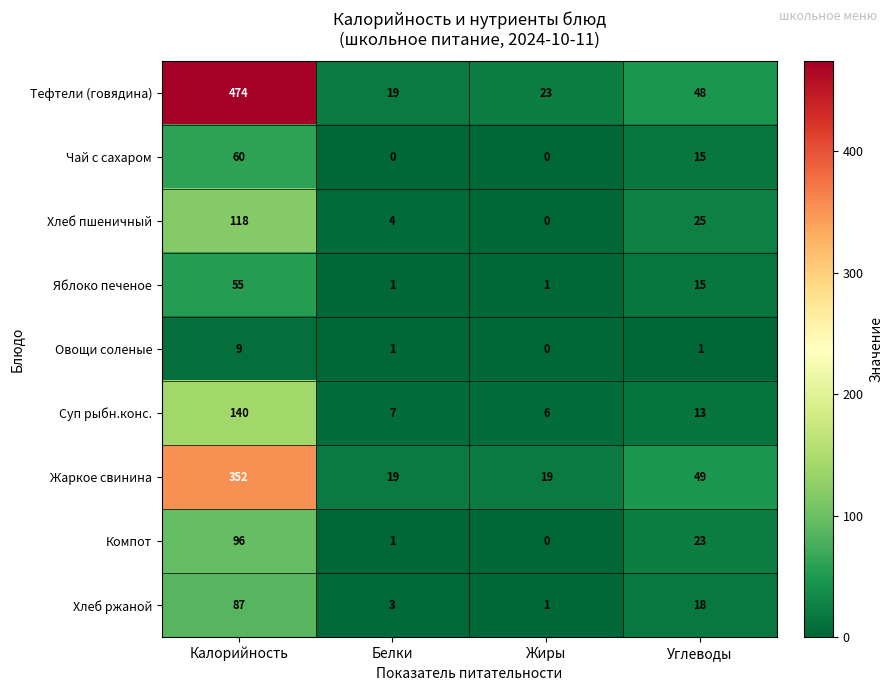

At which category is the sum across all series the highest?

Калорийность